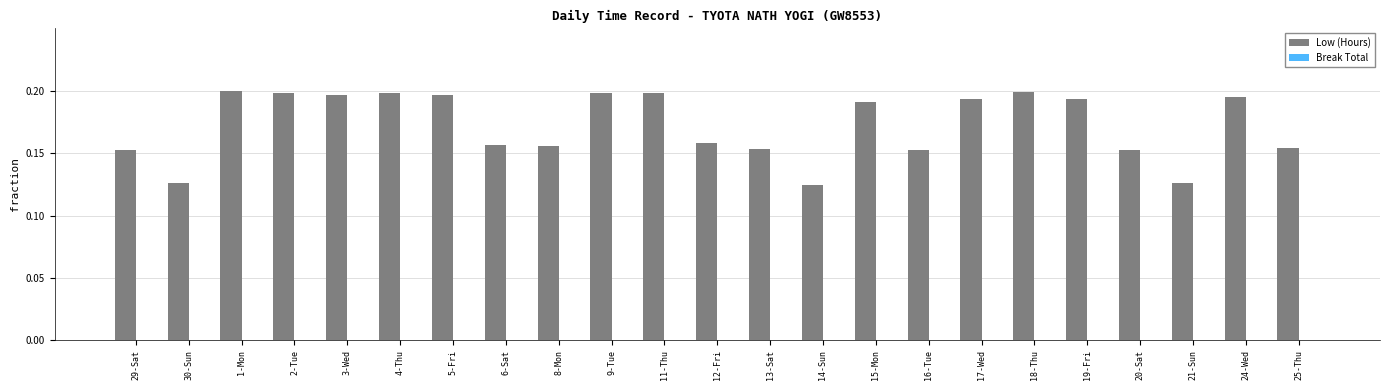

What is the sum of the values at 1-Mon and 25-Thu?

0.4